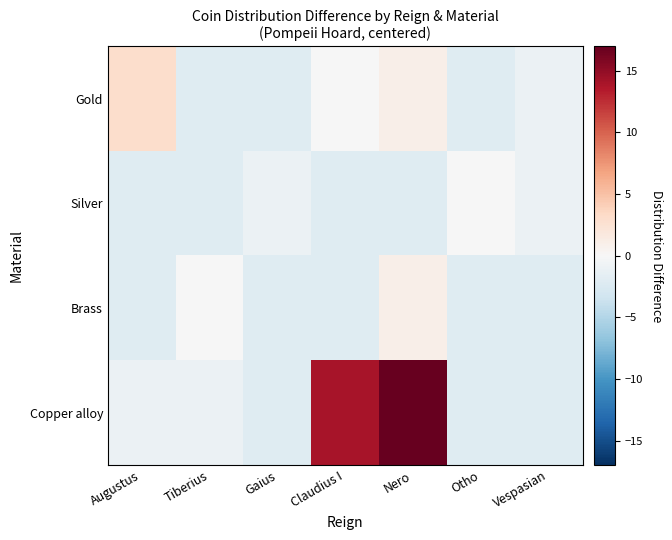

Between Tiberius and Nero, which series saw the biggest shift?

Copper alloy